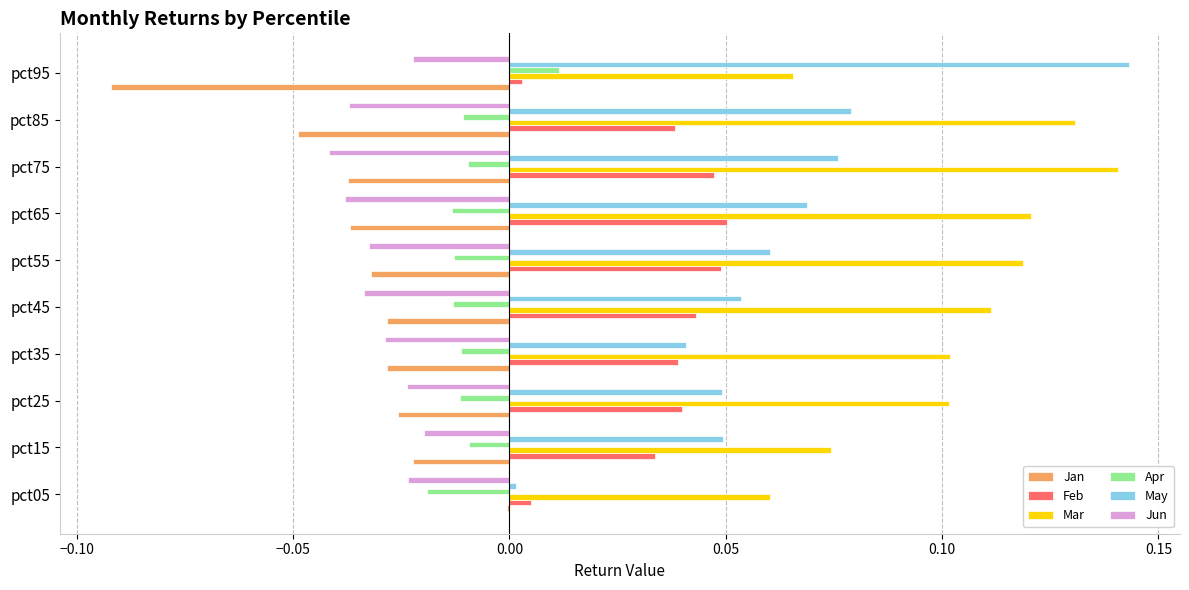

Count the number of categories in the chart.

10